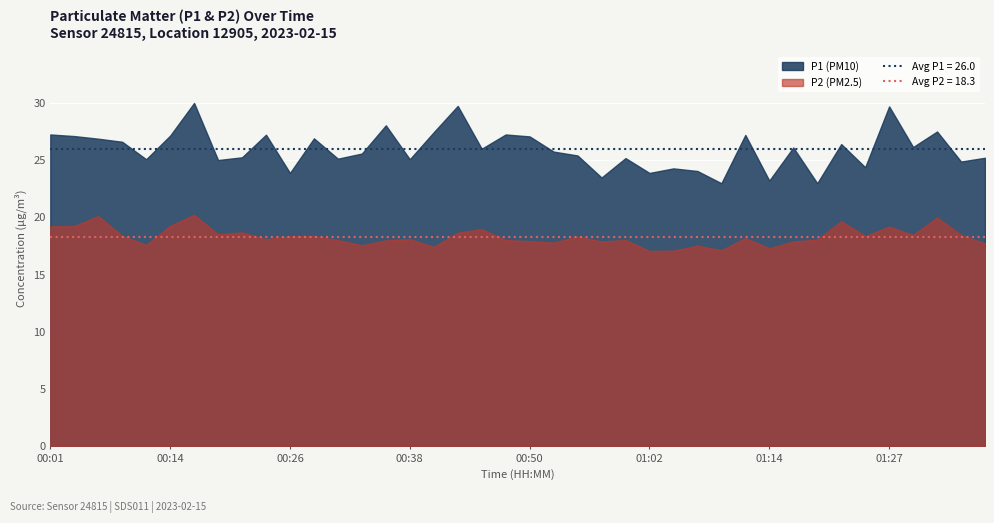

What is the average value of the P1 series?

26.0